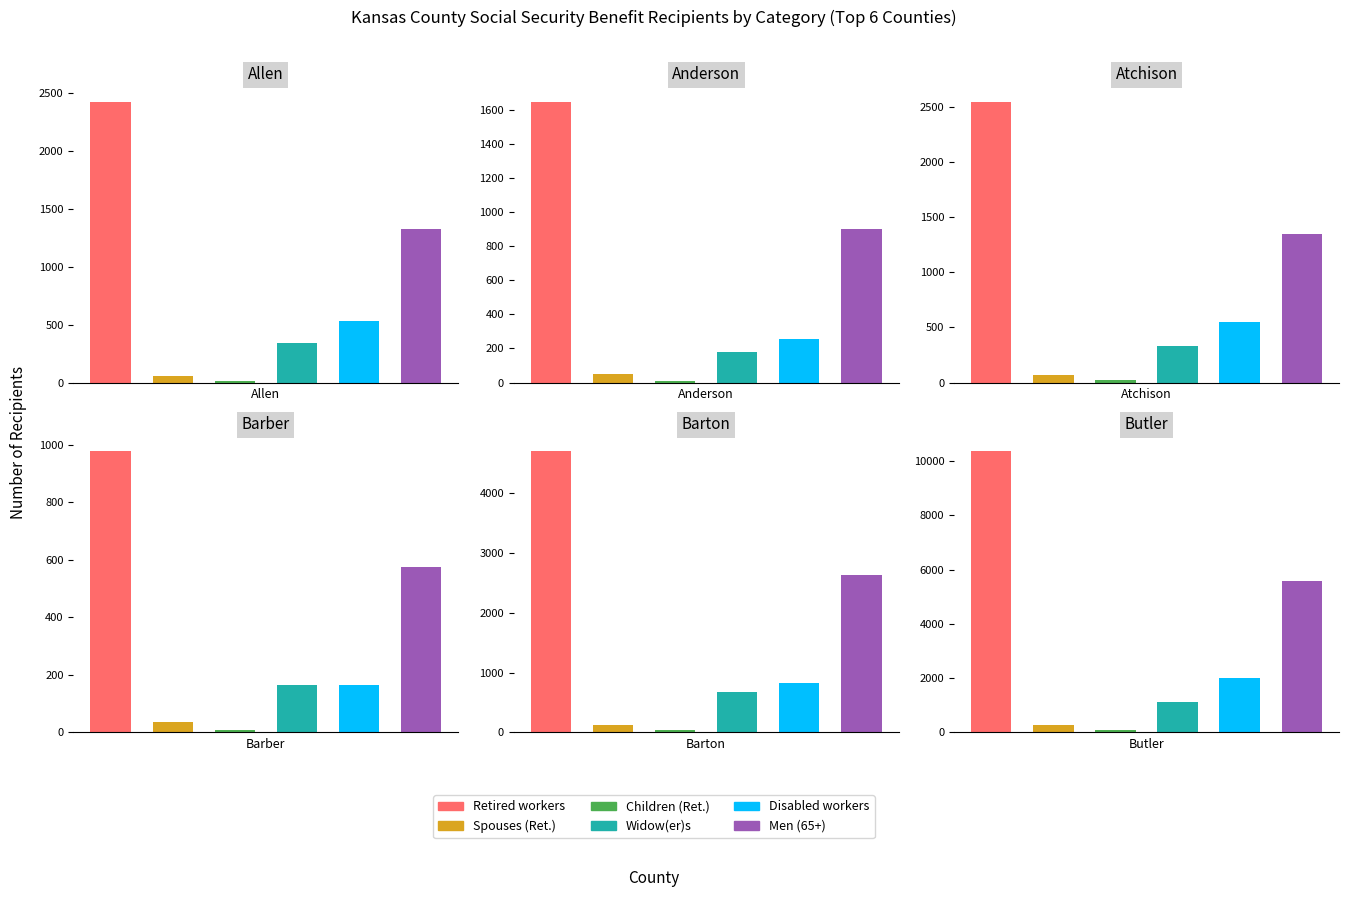

Which series changed the most between 0 and 5?

Retired workers